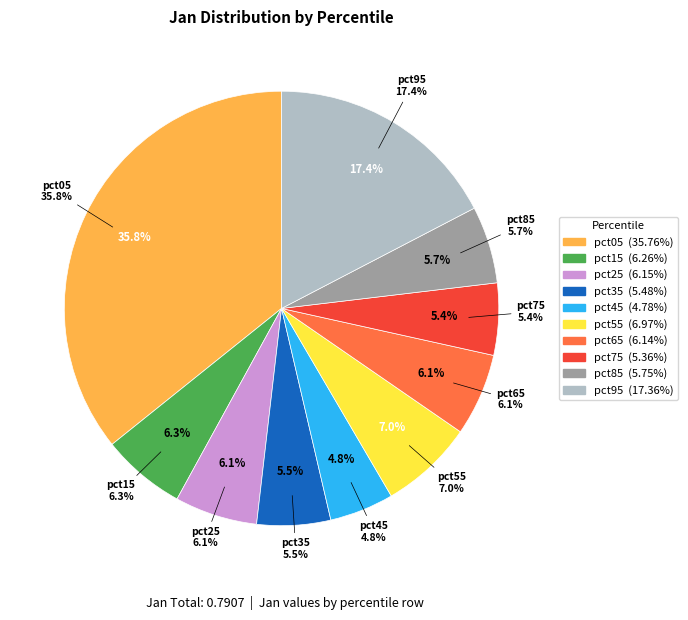

Does pct05 account for over 50% of the chart?

No